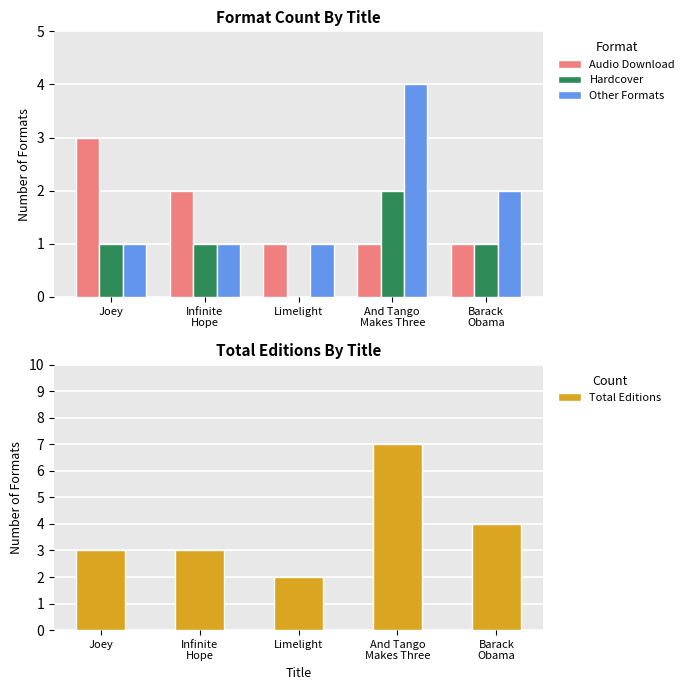

Rank the categories by Other Formats value from lowest to highest.

Joey, Infinite
Hope, Limelight, Barack
Obama, And Tango
Makes Three